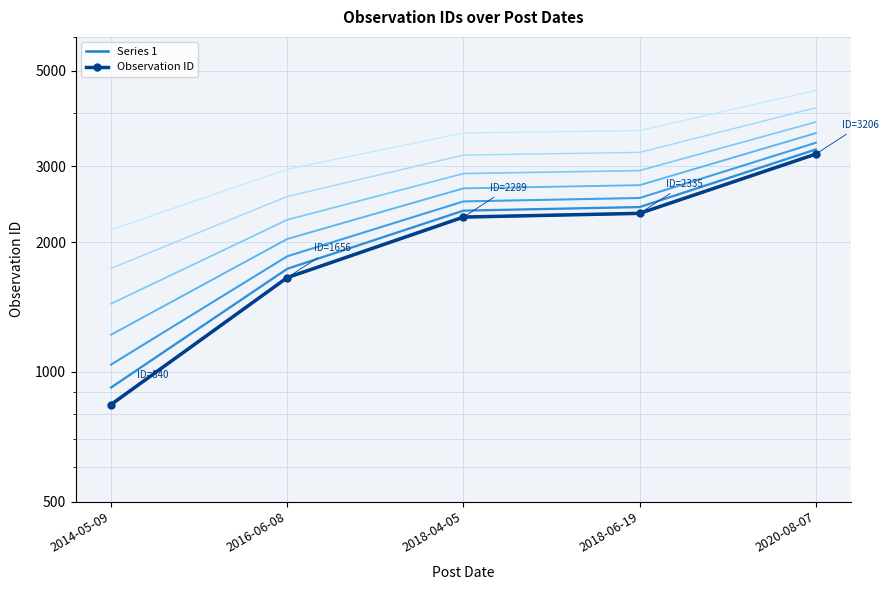

Reading right to left, extract all data points from this chart.

Series 1: 3206	2335	2289	1656	840
Observation ID: 3206	2335	2289	1656	840